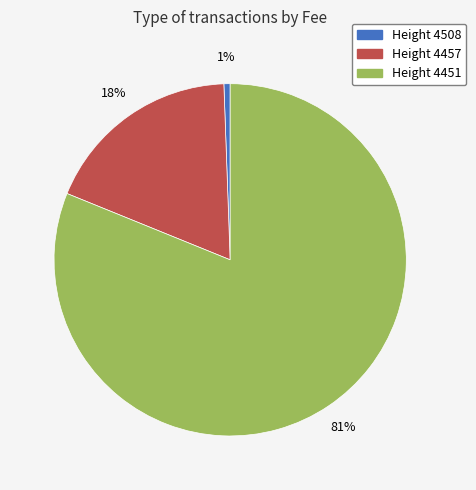

Rank the categories by value from lowest to highest.

Height 4508, Height 4457, Height 4451